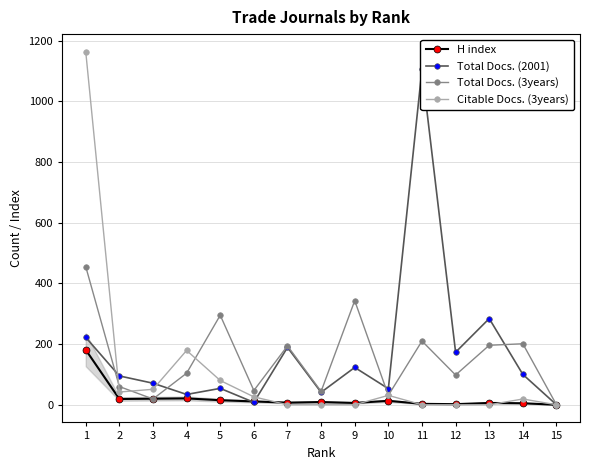

How many interior local peaks does the Total Docs. (2001) series have?

5